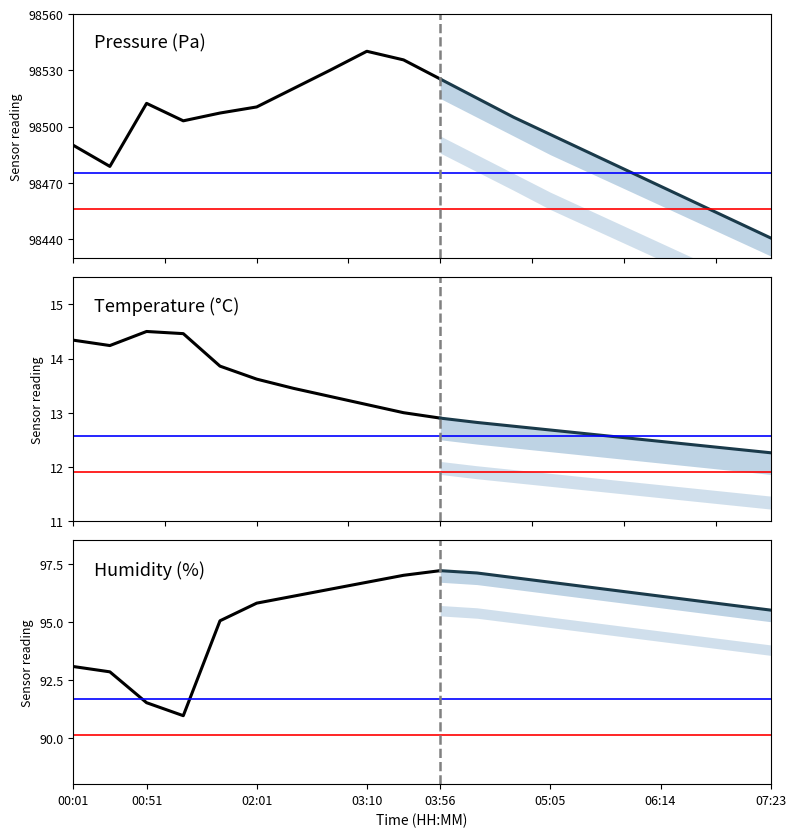

What is the value of the humidity point at the 9th from the left?

96.7